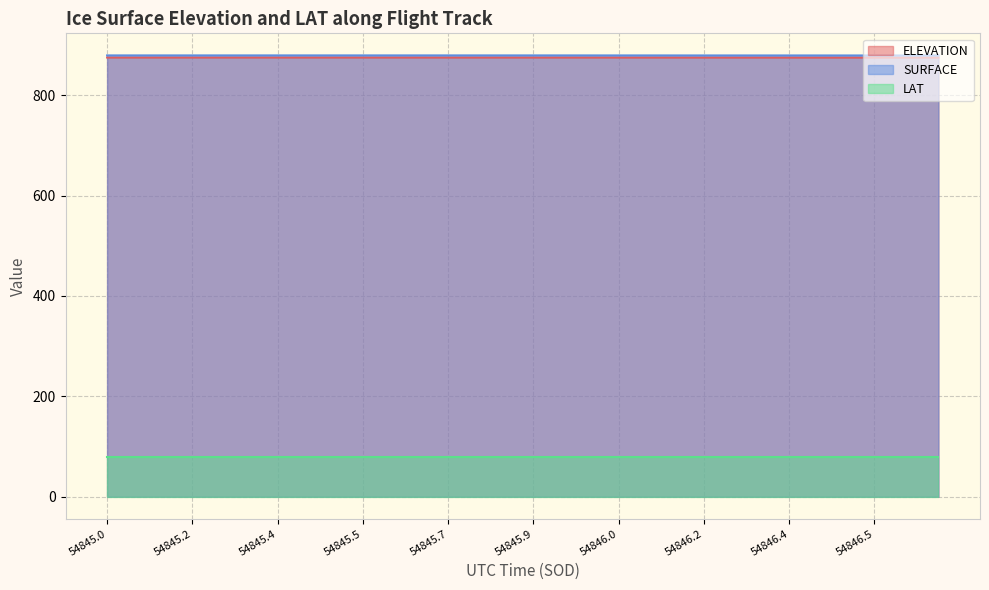

What is the minimum value for SURFACE?

879.0